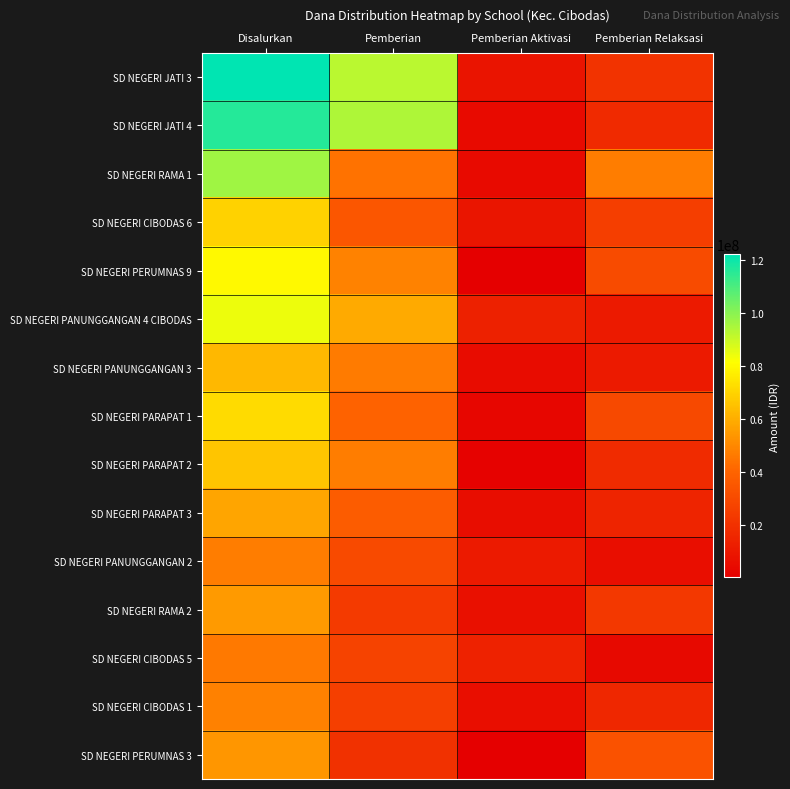

Reading left to right, what are all the values shown in this chart?

SD NEGERI JATI 3: Disalurkan=121950000	Pemberian=92475000	Pemberian Aktivasi=8550000	Pemberian Relaksasi=20925000
SD NEGERI JATI 4: Disalurkan=116100000	Pemberian=94050000	Pemberian Aktivasi=4725000	Pemberian Relaksasi=17325000
SD NEGERI RAMA 1: Disalurkan=96750000	Pemberian=44550000	Pemberian Aktivasi=4950000	Pemberian Relaksasi=47250000
SD NEGERI CIBODAS 6: Disalurkan=69300000	Pemberian=34650000	Pemberian Aktivasi=9225000	Pemberian Relaksasi=25425000
SD NEGERI PERUMNAS 9: Disalurkan=79875000	Pemberian=48600000	Pemberian Aktivasi=900000	Pemberian Relaksasi=30375000
SD NEGERI PANUNGGANGAN 4 CIBODAS: Disalurkan=84375000	Pemberian=59175000	Pemberian Aktivasi=13950000	Pemberian Relaksasi=11250000
SD NEGERI PANUNGGANGAN 3: Disalurkan=63000000	Pemberian=46575000	Pemberian Aktivasi=5400000	Pemberian Relaksasi=11025000
SD NEGERI PARAPAT 1: Disalurkan=71775000	Pemberian=39375000	Pemberian Aktivasi=2925000	Pemberian Relaksasi=29475000
SD NEGERI PARAPAT 2: Disalurkan=66375000	Pemberian=47250000	Pemberian Aktivasi=1575000	Pemberian Relaksasi=17550000
SD NEGERI PARAPAT 3: Disalurkan=57825000	Pemberian=37125000	Pemberian Aktivasi=5850000	Pemberian Relaksasi=14850000
SD NEGERI PANUNGGANGAN 2: Disalurkan=47250000	Pemberian=29925000	Pemberian Aktivasi=11025000	Pemberian Relaksasi=6300000
SD NEGERI RAMA 2: Disalurkan=54675000	Pemberian=24075000	Pemberian Aktivasi=7425000	Pemberian Relaksasi=23175000
SD NEGERI CIBODAS 5: Disalurkan=46350000	Pemberian=27450000	Pemberian Aktivasi=14400000	Pemberian Relaksasi=4500000
SD NEGERI CIBODAS 1: Disalurkan=48375000	Pemberian=25650000	Pemberian Aktivasi=6525000	Pemberian Relaksasi=16200000
SD NEGERI PERUMNAS 3: Disalurkan=54000000	Pemberian=20250000	Pemberian Aktivasi=450000	Pemberian Relaksasi=33300000